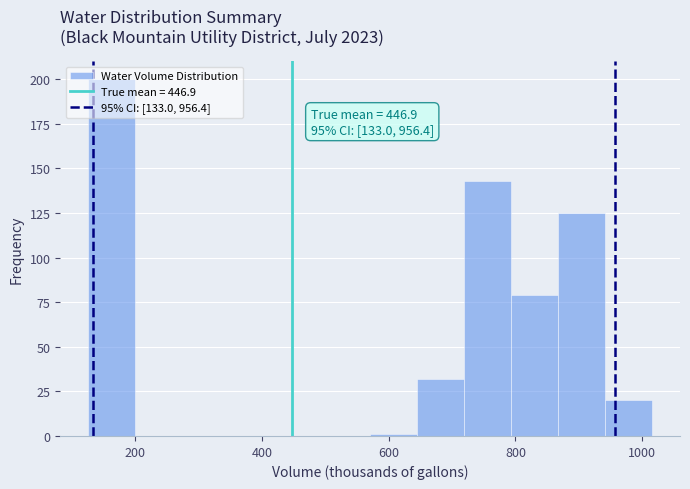

Read against the x-axis, roughly where is the centre of the tallest bar?

160